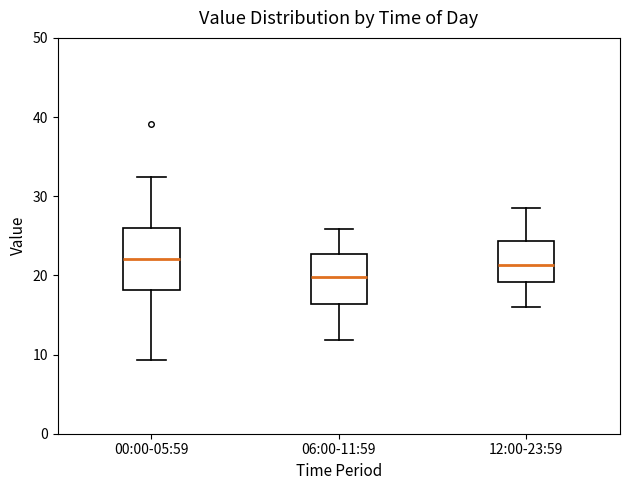

Which box is the tallest, from its lower edge to its upper edge?

00:00-05:59